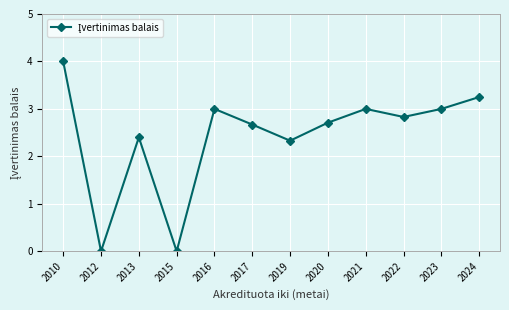

True or false: the data shows 1.1 at 2023.

False